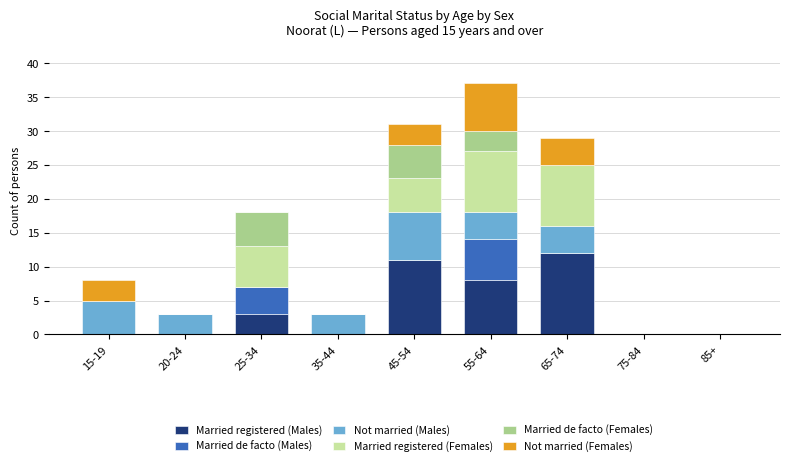

Which category has the highest value in the Married registered (Males) series?

65-74